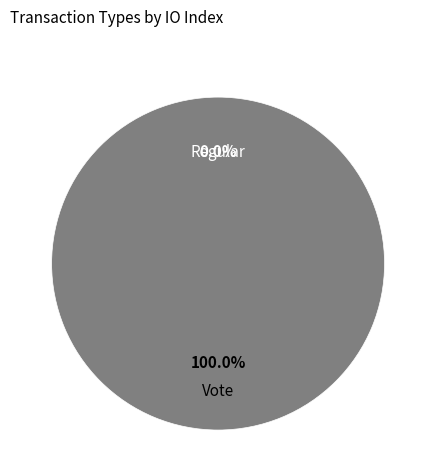

Is it true that Vote is 100% of the pie?

True